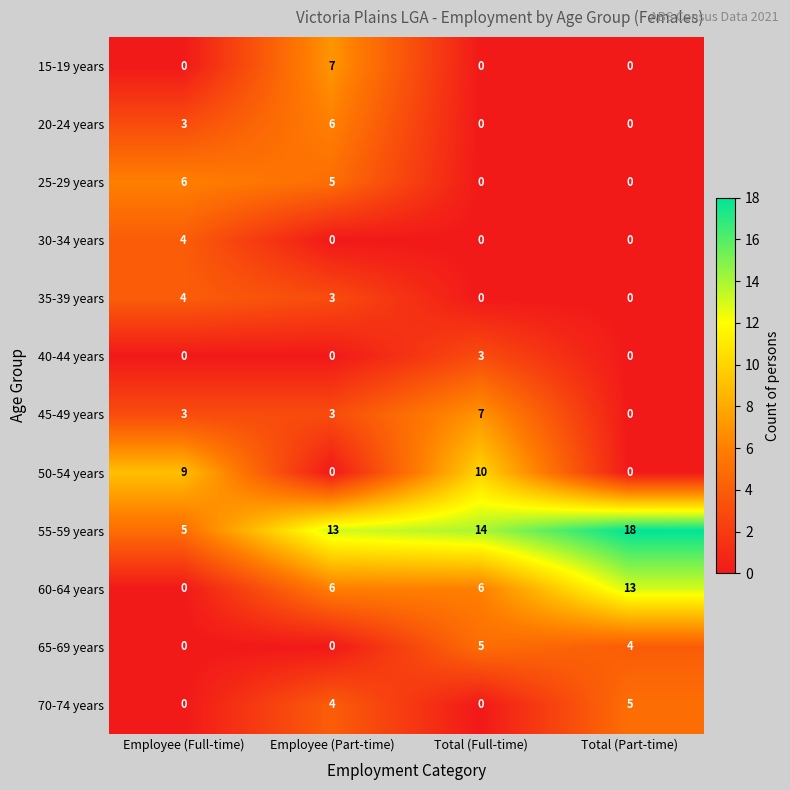

What is the spread (max minus min) of values at Total (Part-time)?

18